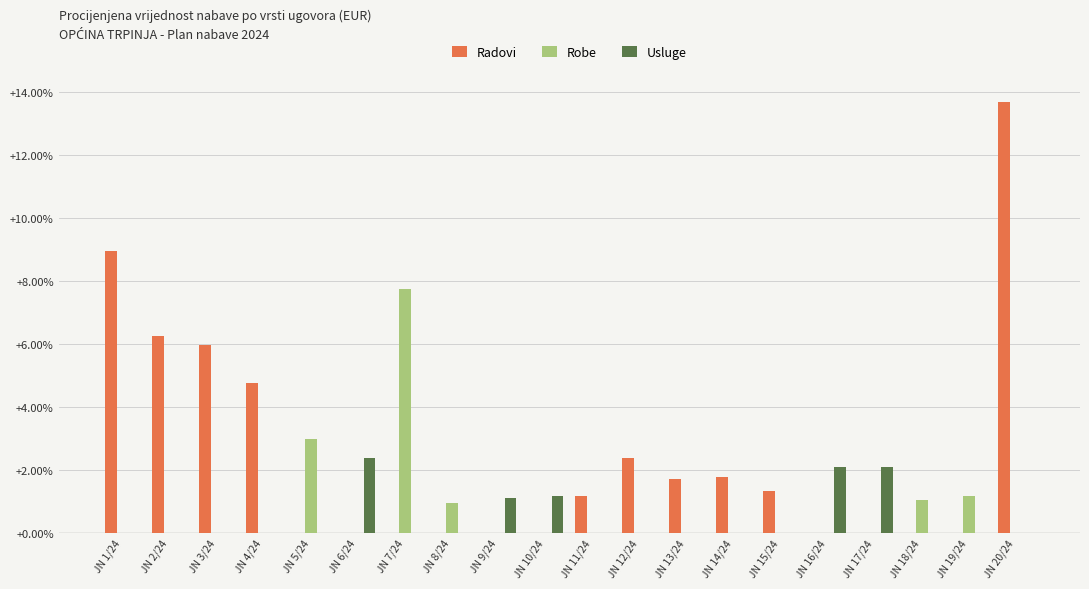

Which series has the widest spread of values?

Radovi